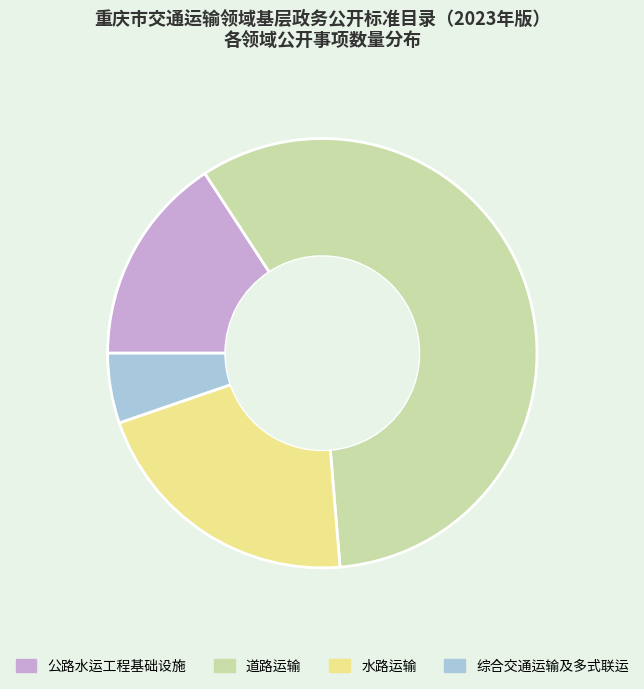

Which category accounts for the majority?

道路运输